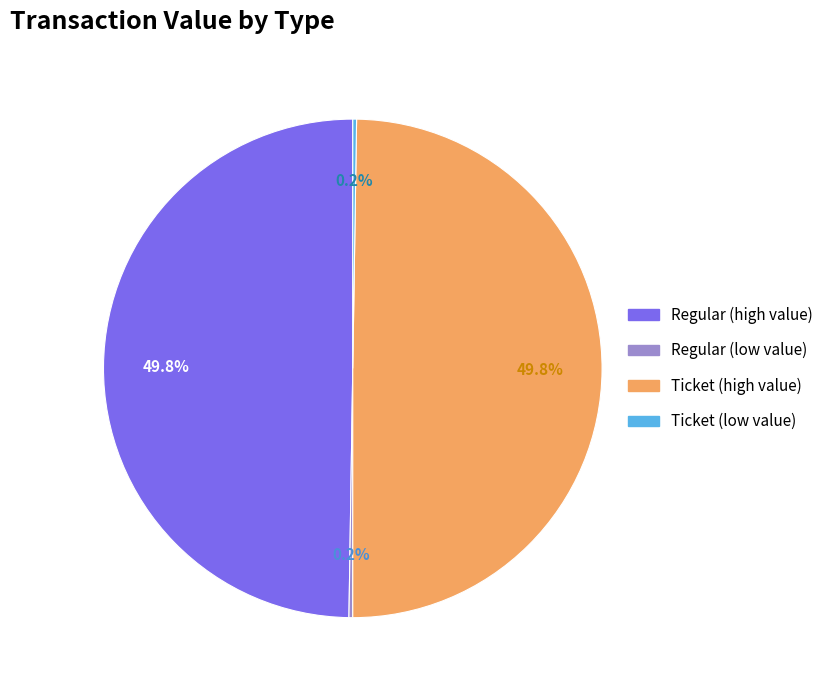

Count the number of slices in the pie.

4